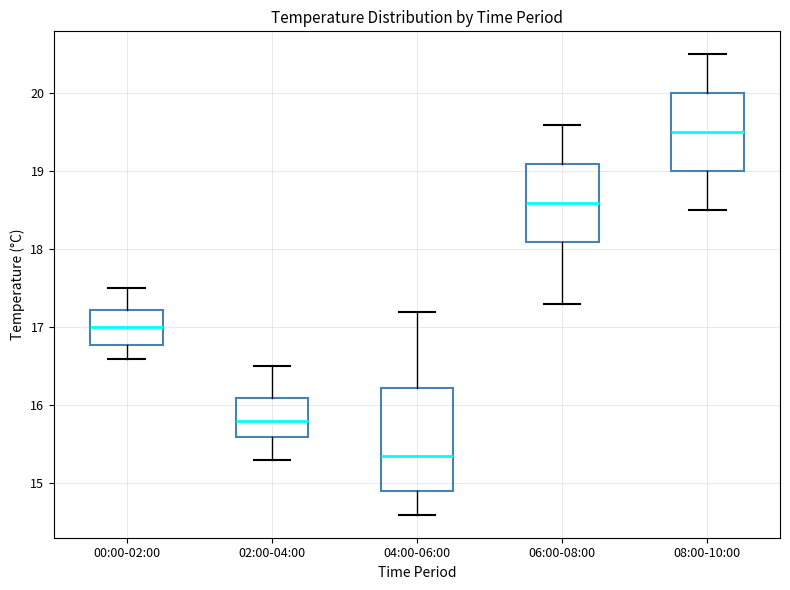

Reading left to right, read every box against the y-axis: the position of its median line, the range the box covers, and the ends of its whiskers. The values are not printed on the chart, so give them approximately, as read against the axis.

00:00-02:00: median 17.0, box 16.8 to 17.2, whiskers 16.6 to 17.5
02:00-04:00: median 15.8, box 15.6 to 16.1, whiskers 15.3 to 16.5
04:00-06:00: median 15.4, box 14.9 to 16.2, whiskers 14.6 to 17.2
06:00-08:00: median 18.6, box 18.1 to 19.1, whiskers 17.3 to 19.6
08:00-10:00: median 19.5, box 19.0 to 20.0, whiskers 18.5 to 20.5